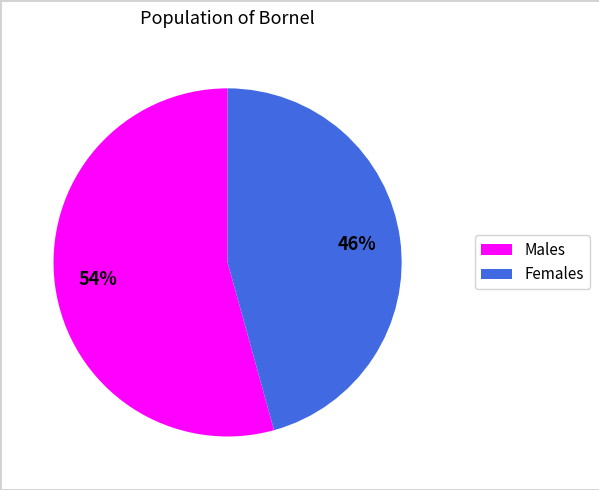

To the nearest percent, what portion does Females represent?

46%